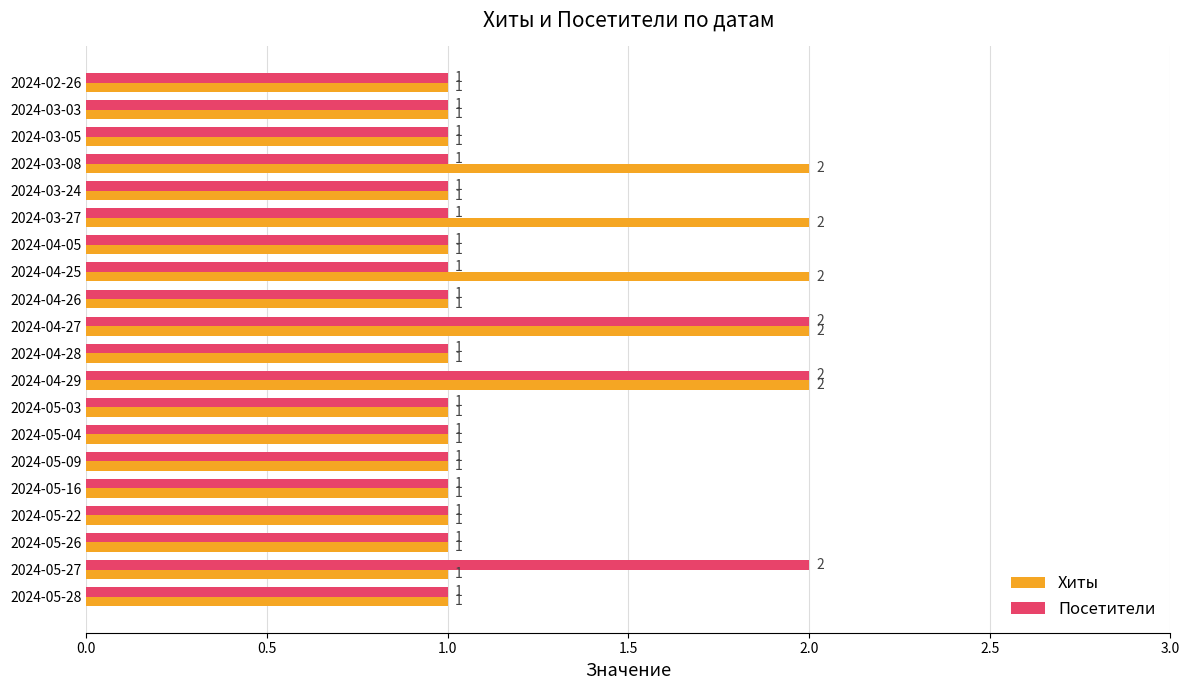

Rank the series by their average value, from lowest to highest.

Посетители, Хиты